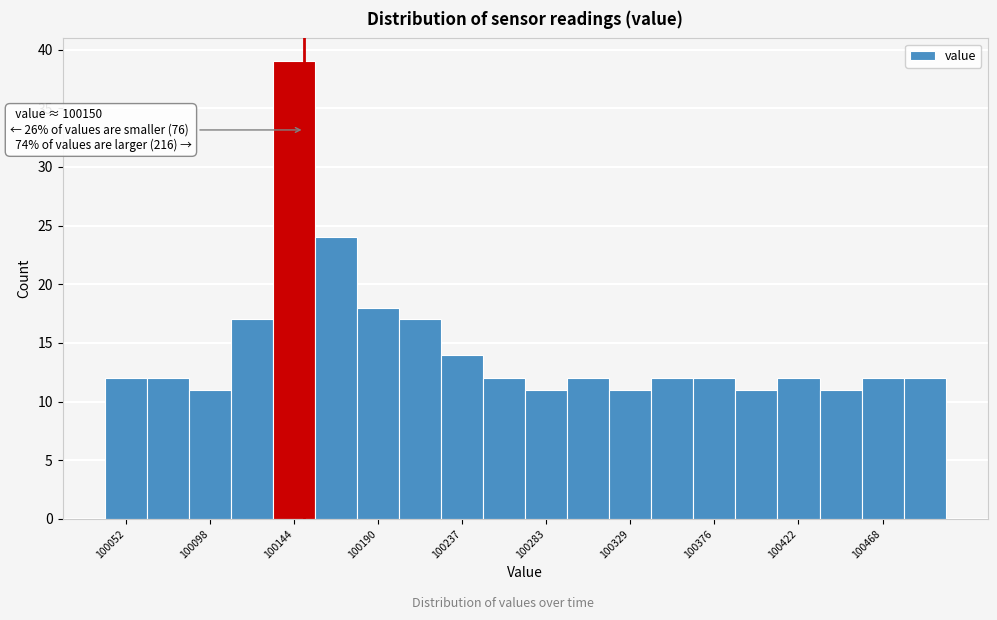

Which range on the x-axis has the tallest bar?

100135 to 100155